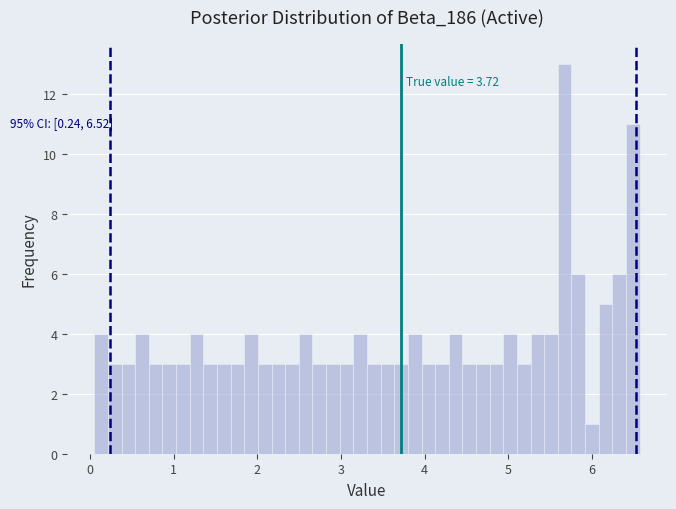

Read against the x-axis, roughly where is the centre of the tallest bar?

5.7